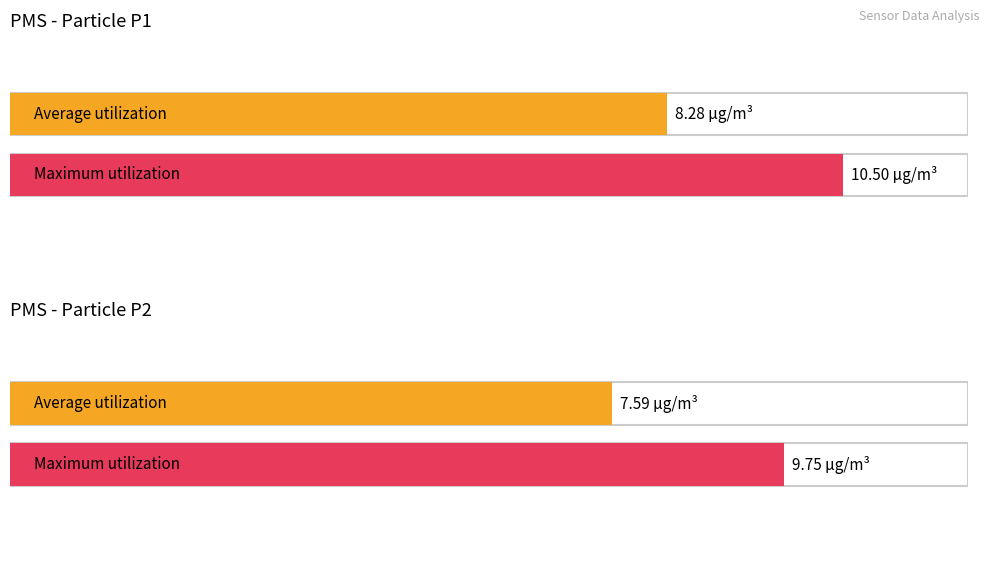

Is it true that PMS_P2 equals 1.5 at 00:40?

False